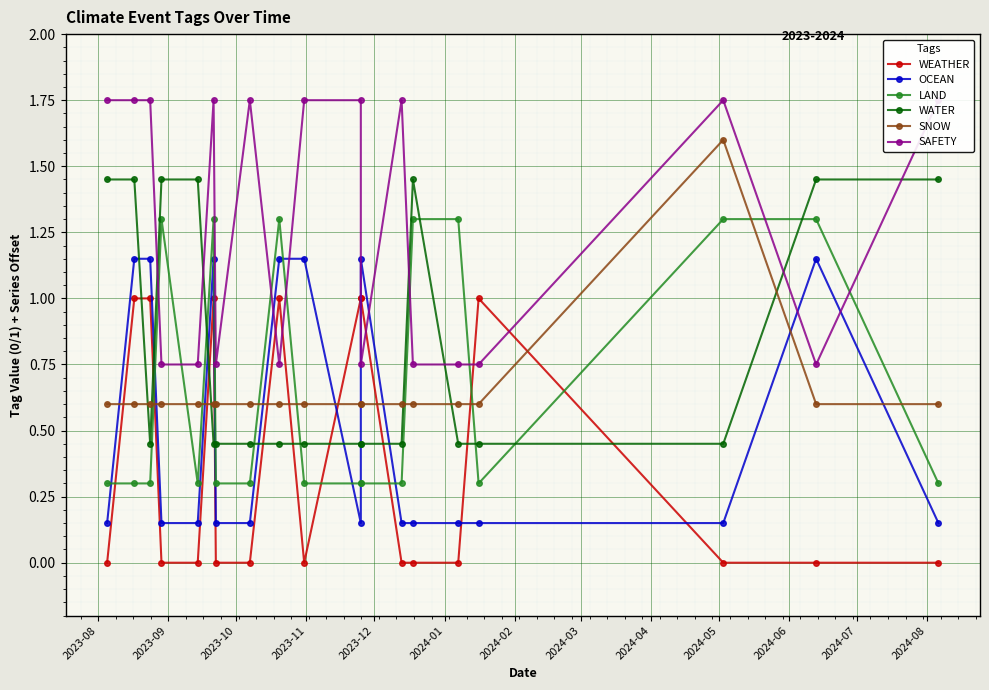

Which series has the largest total across all categories?

SAFETY